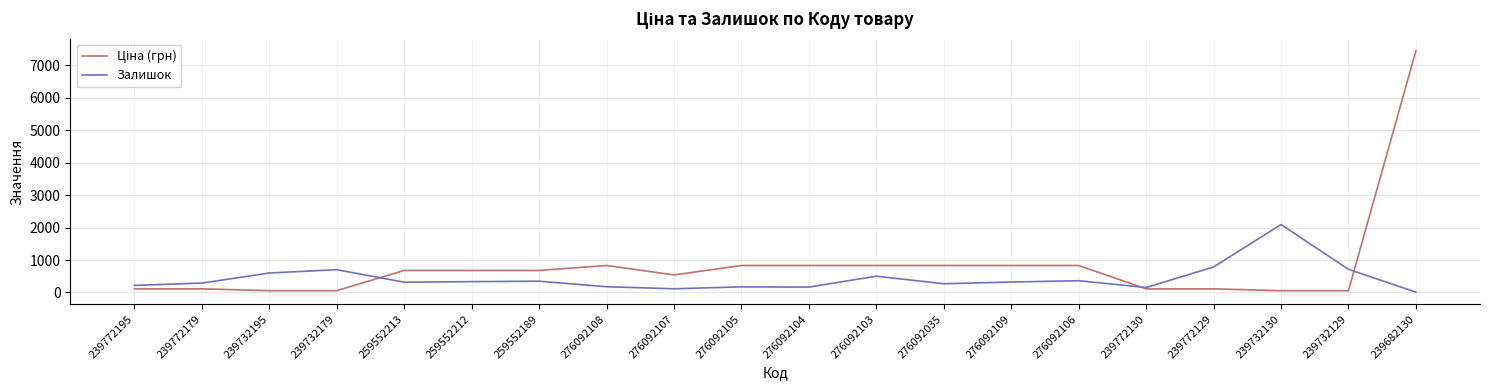

What is the minimum value shown in the chart?

10.0